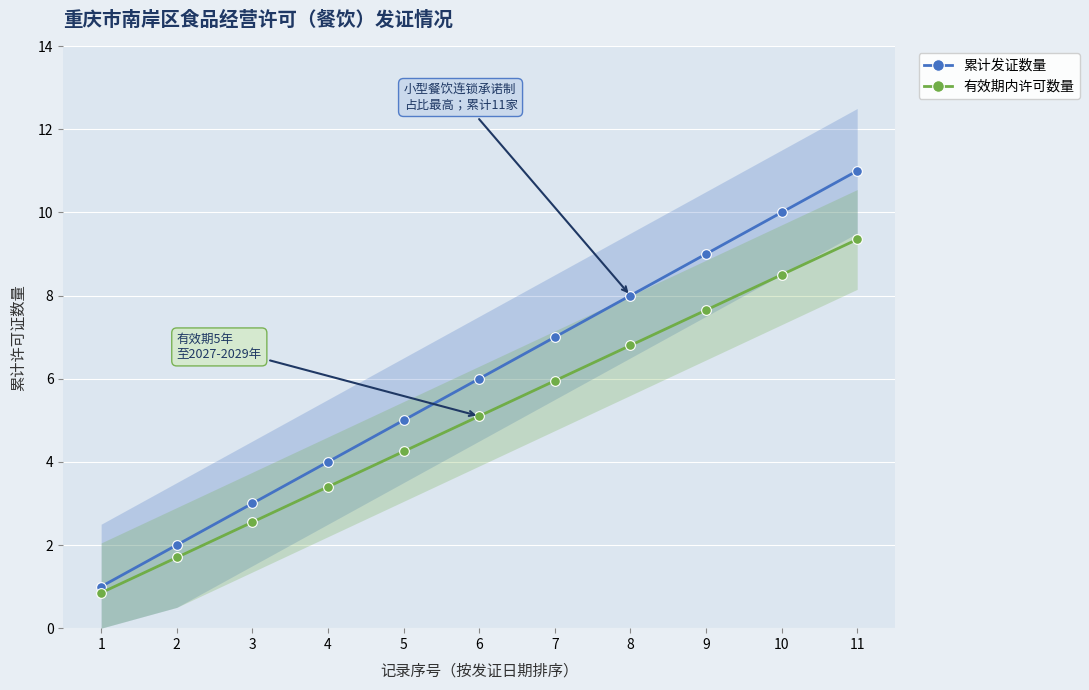

Reading left to right, list all the values displayed in this chart.

累计发证数量: 1.0	2.0	3.0	4.0	5.0	6.0	7.0	8.0	9.0	10.0	11.0
有效期内许可数量: 0.8	1.7	2.5	3.4	4.2	5.1	6.0	6.8	7.6	8.5	9.3